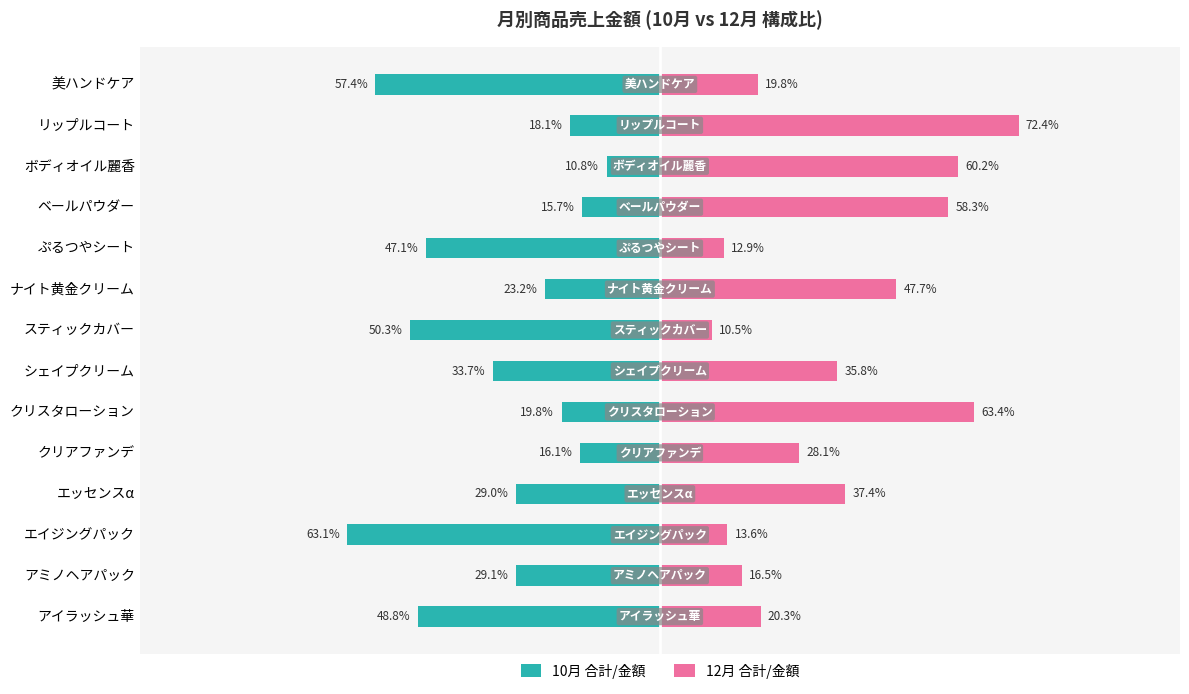

How many series are shown in this chart?

2